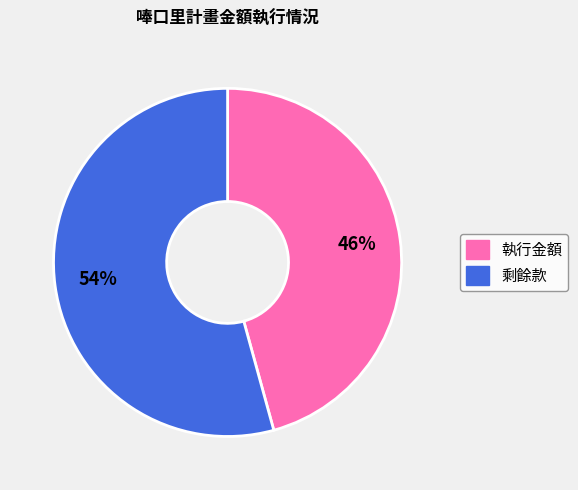

Is it true that 執行金額 is 46% of the pie?

True